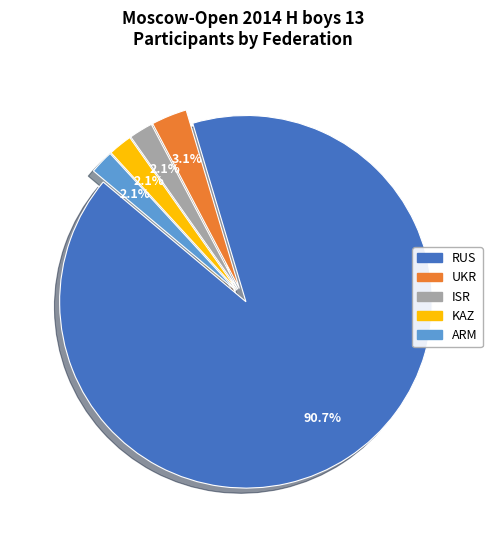

Is the sum of UKR and ISR greater than half?

No